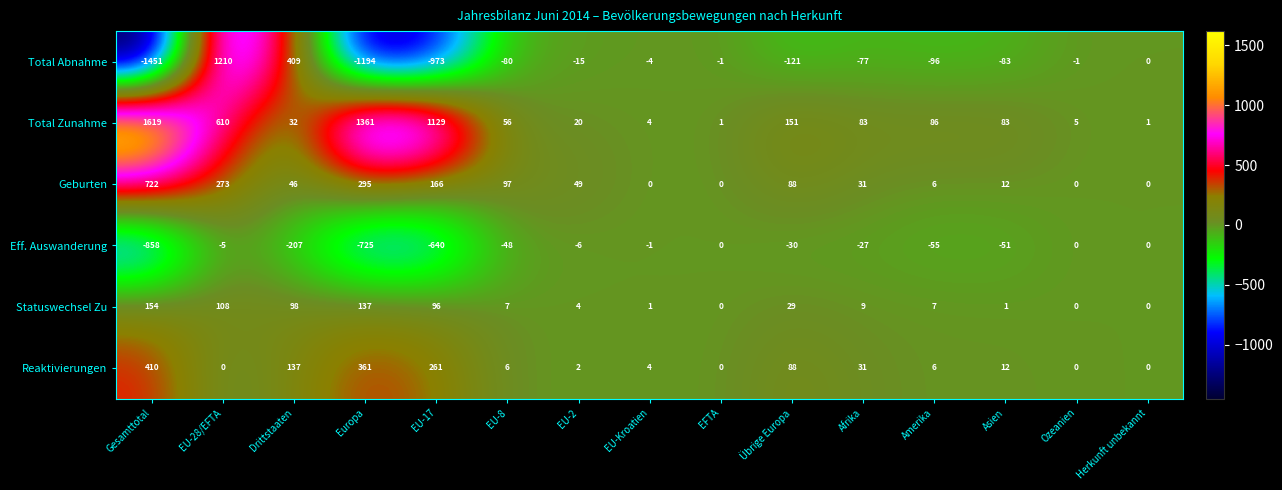

At which label does Reaktivierungen first exceed 6?

Gesamttotal